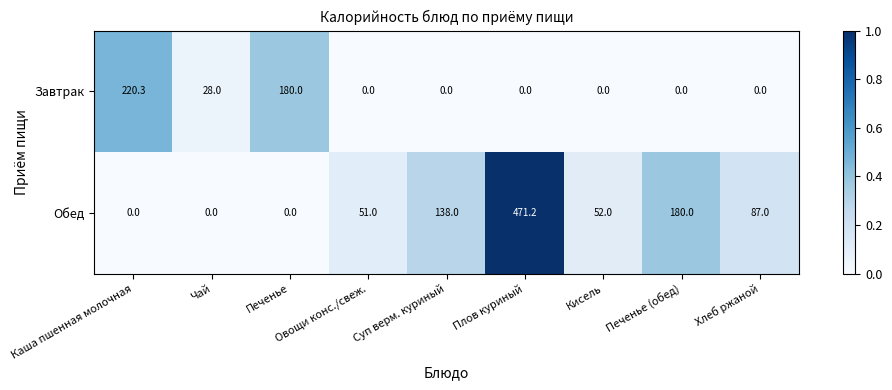

Which series has the largest total across all categories?

Обед